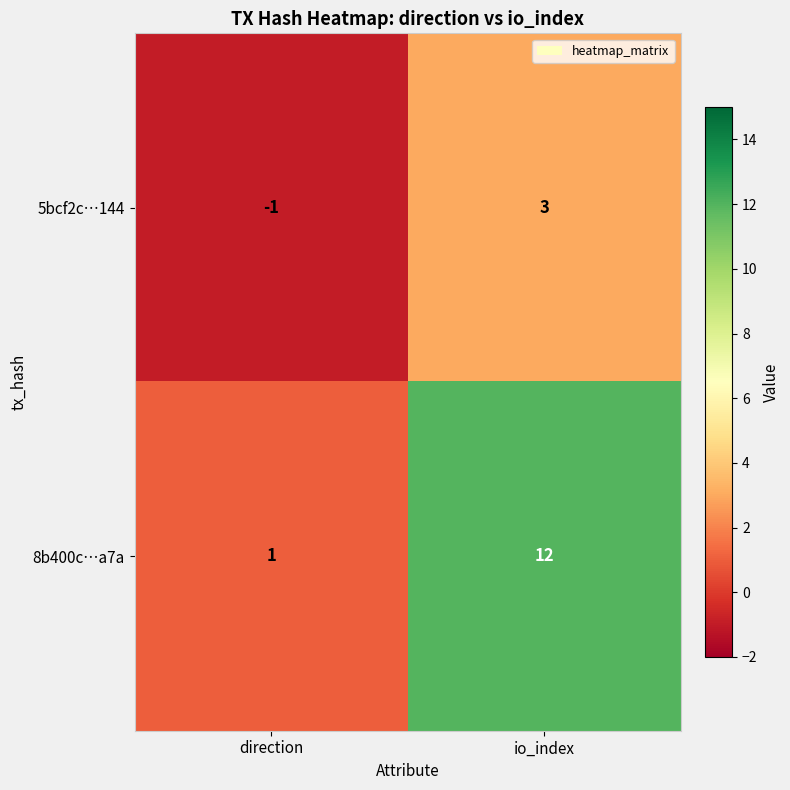

What is the greatest value displayed?

12